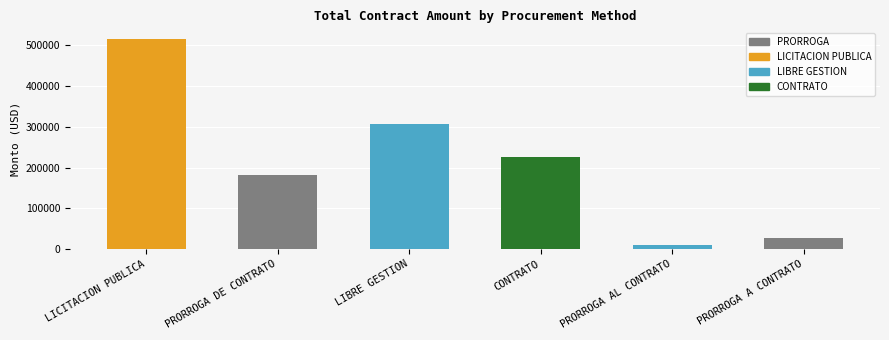

What is the maximum value shown in the chart?

515513.5